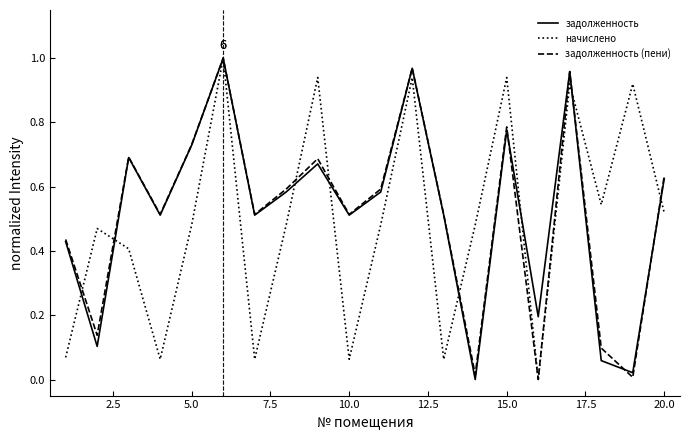

What is the difference between the second highest and minimum values in the задолженность (пени) series?

1.0